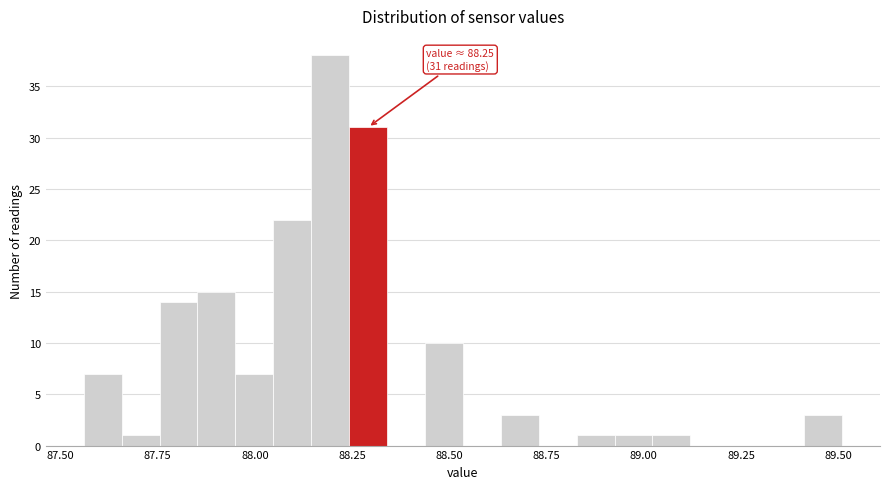

Around what value on the x-axis is the tallest bar? Give the approximate position of its centre, as read against the axis.

88.20